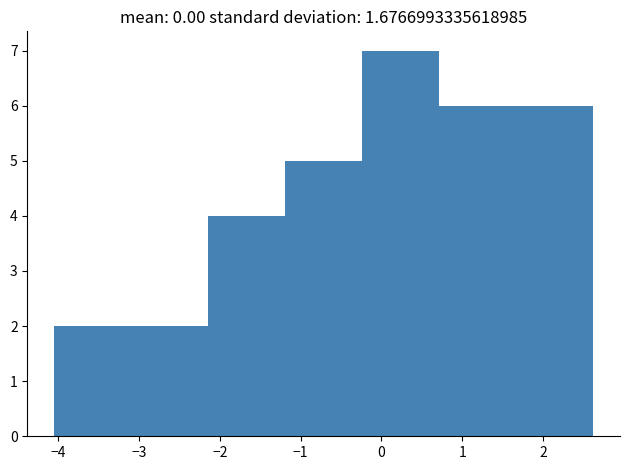

Reading left to right, list every bar in this chart as the range it spans on the x-axis followed by its height. Neither the bar edges nor the heights are printed on the chart, so give them approximately, as read against the axes.

-4.0 to -3.1: 2
-3.1 to -2.1: 2
-2.1 to -1.2: 4
-1.2 to -0.2: 5
-0.2 to 0.7: 7
0.7 to 1.7: 6
1.7 to 2.6: 6